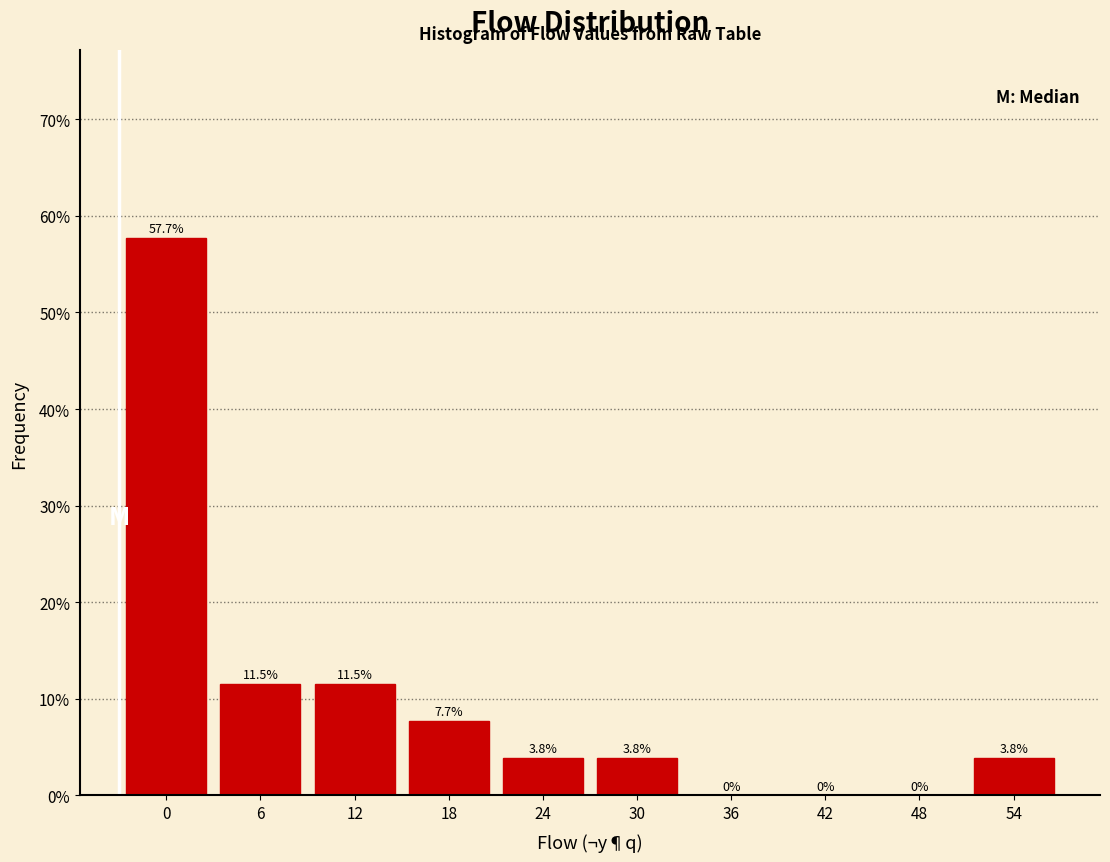

Reading left to right, extract all data points from this chart.

0=57.7	6=11.5	12=11.5	18=7.7	24=3.8	30=3.8	36=0.0	42=0.0	48=0.0	54=3.8